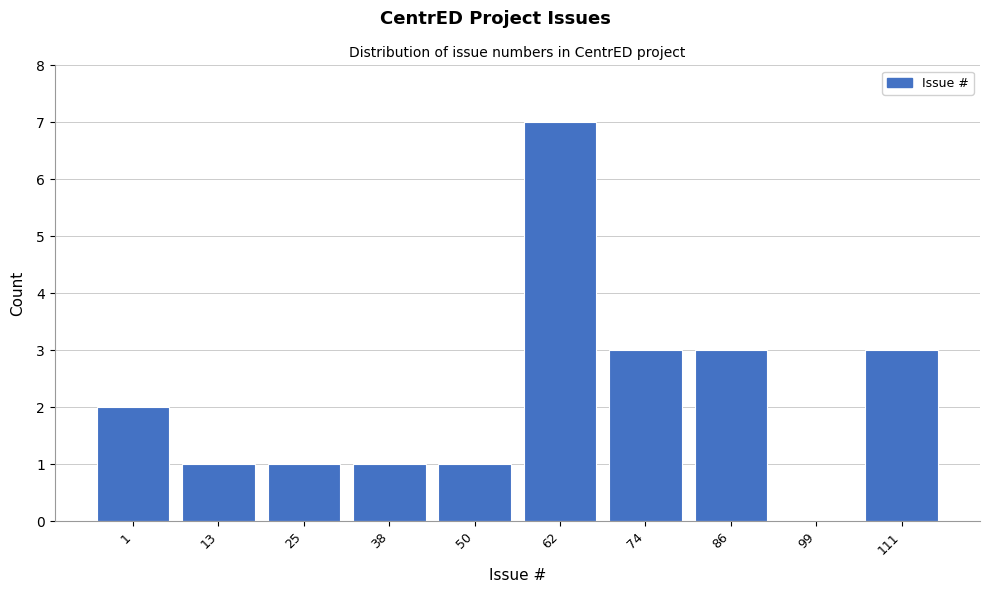

Reading left to right, transcribe all the data shown in this chart.

1=2	13=1	25=1	38=1	50=1	62=7	74=3	86=3	99=0	111=3